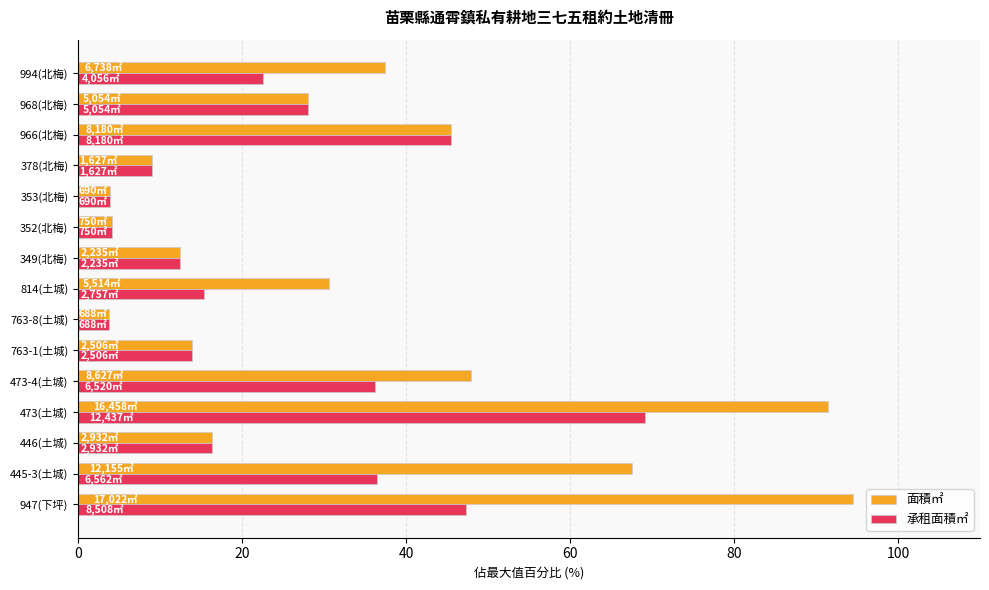

The 面積㎡ series shows 28.0 at 446(土城). True or false?

False